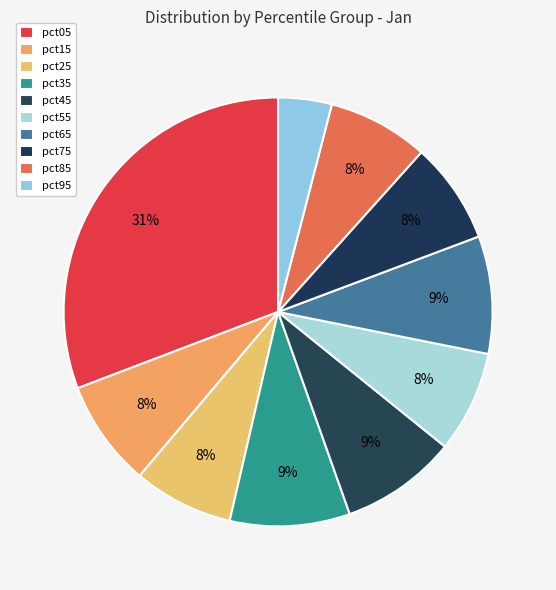

To the nearest percent, what portion does pct25 represent?

8%